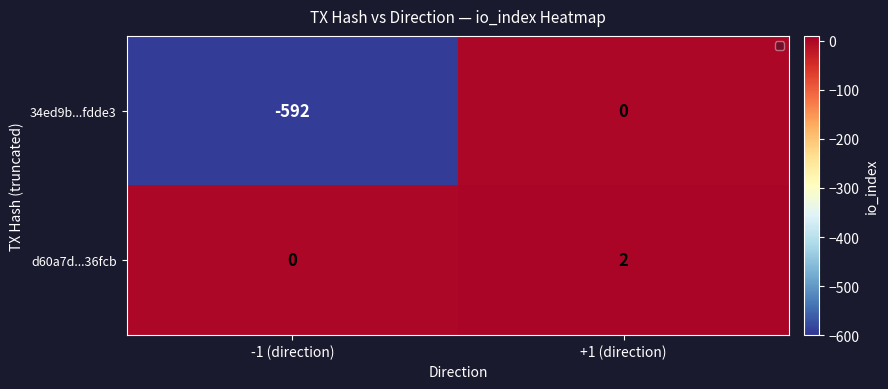

Which series has the largest total across all categories?

d60a7d...36fcb